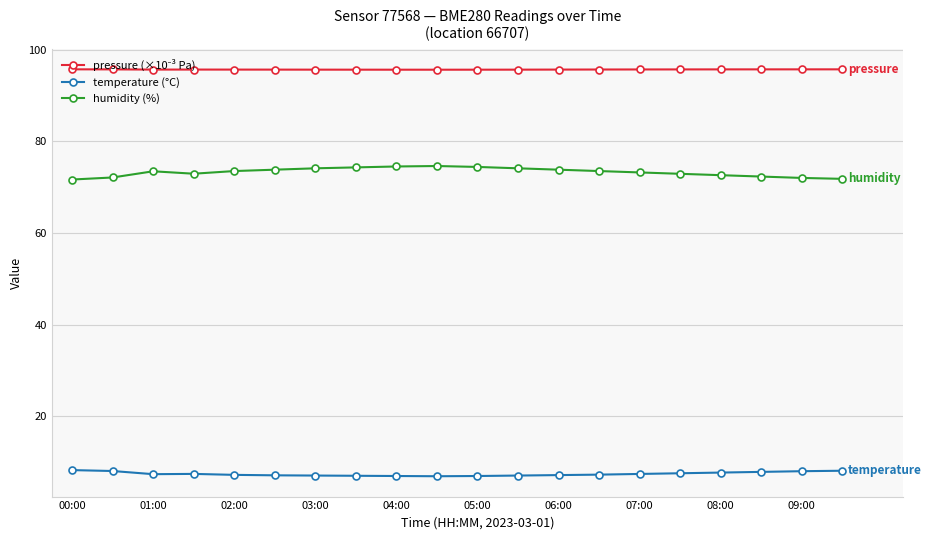

What is the greatest value displayed?

95.7